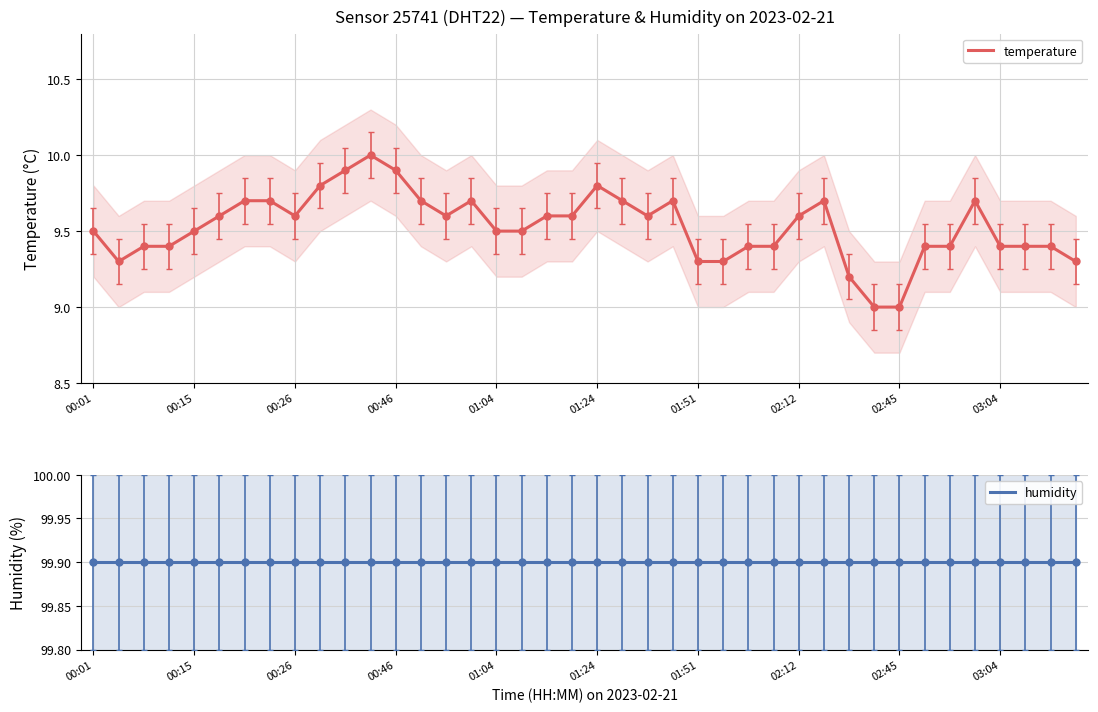

True or false: temperature has more than 2 interior local peaks.

True